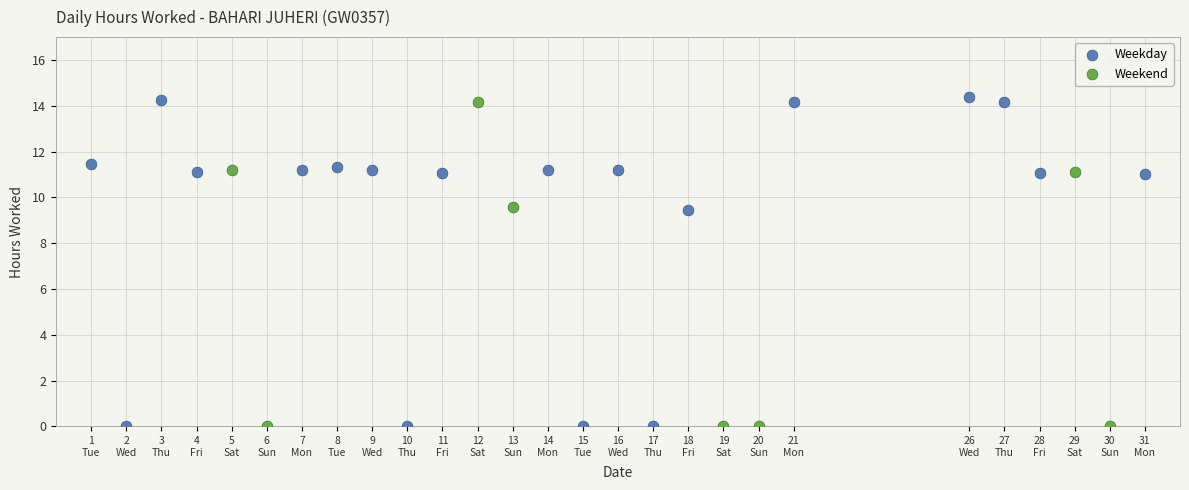

Which series has the widest spread of Y values?

Weekday